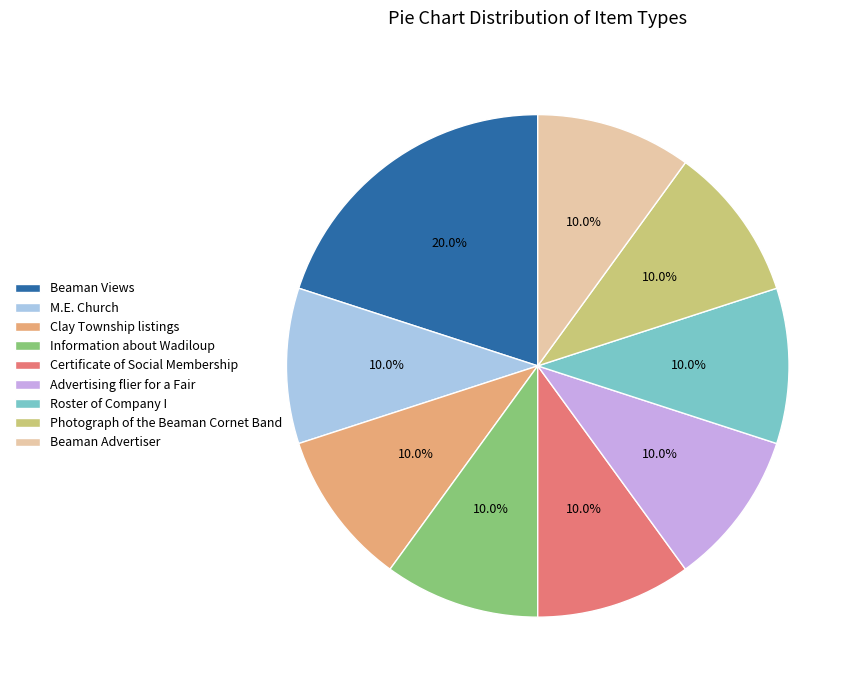

Combined, do Information about Wadiloup and Advertising flier for a Fair account for over 50%?

No